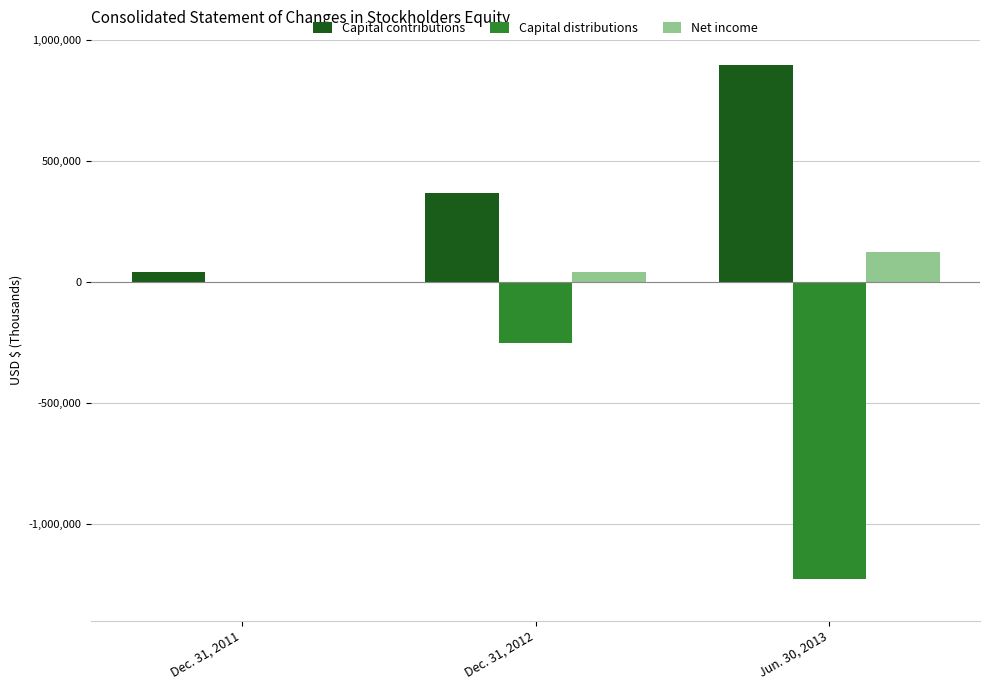

What is the maximum value shown in the chart?

893466